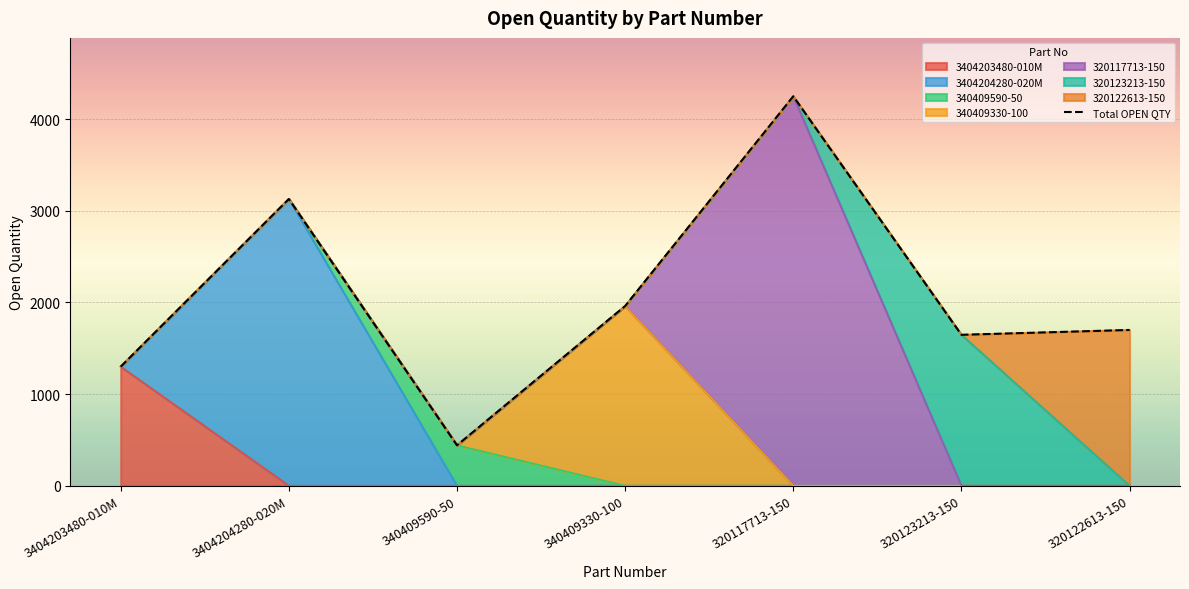

What is the difference between the values at 3404203480-010M and 320123213-150?

348